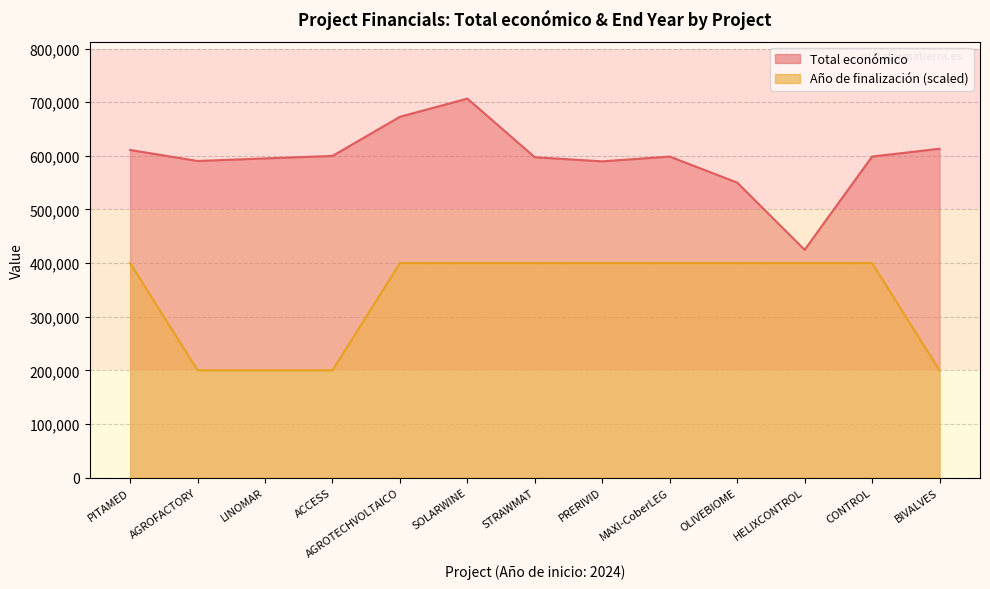

Count the Año de finalización values in the range 200000 to 400000.

13